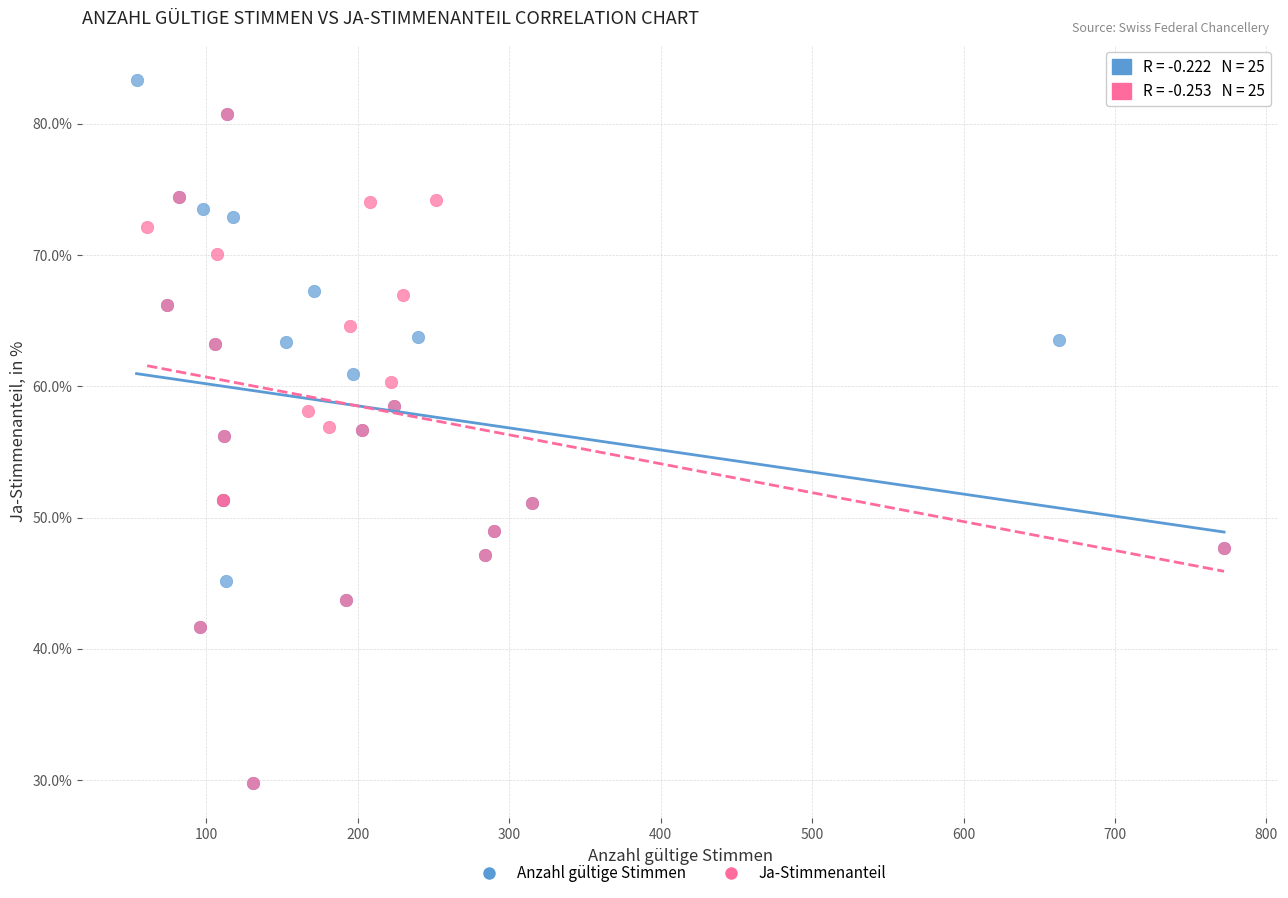

Which series contains the highest Y value?

Anzahl gültige Stimmen